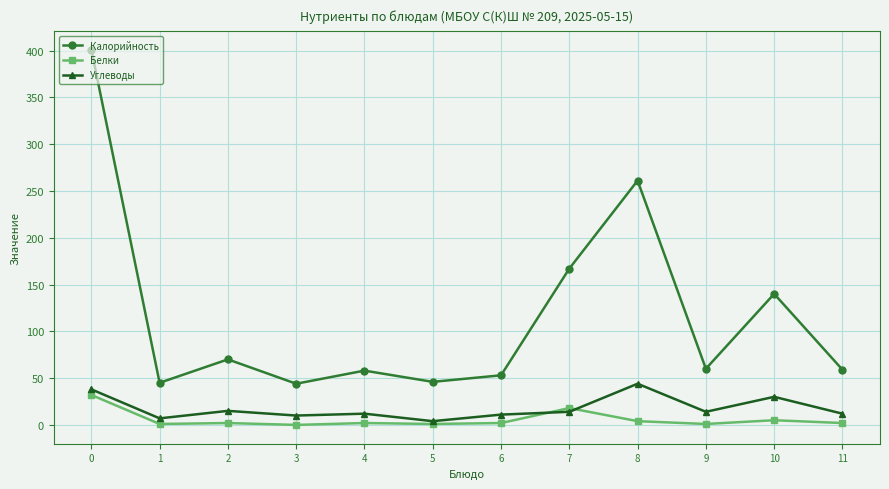

Which series has the largest range (max minus min)?

Калорийность